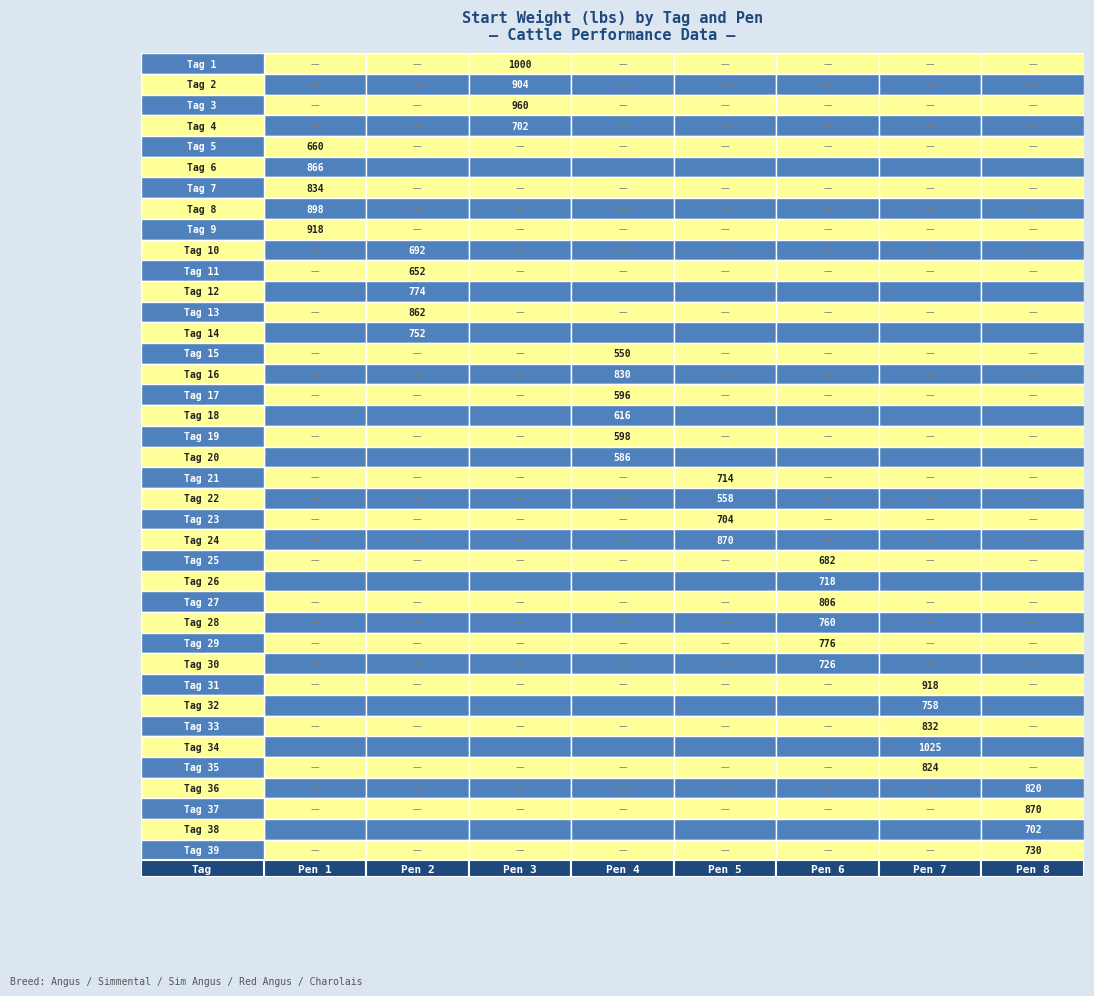

What is the difference between the maximum and second lowest values in the 1 series?

340